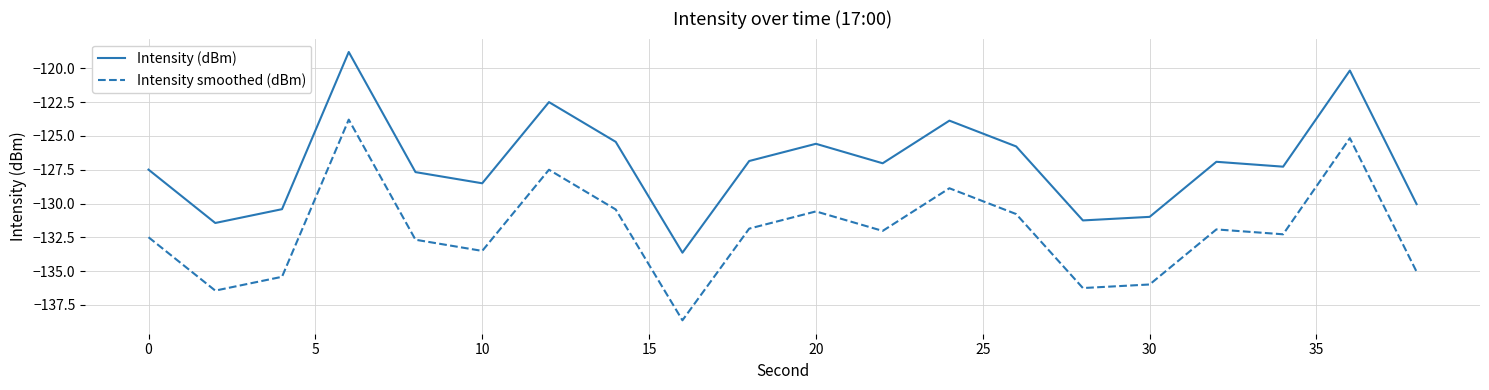

List the series in order of their peak value, highest first.

Intensity (dBm), Intensity smoothed (dBm)